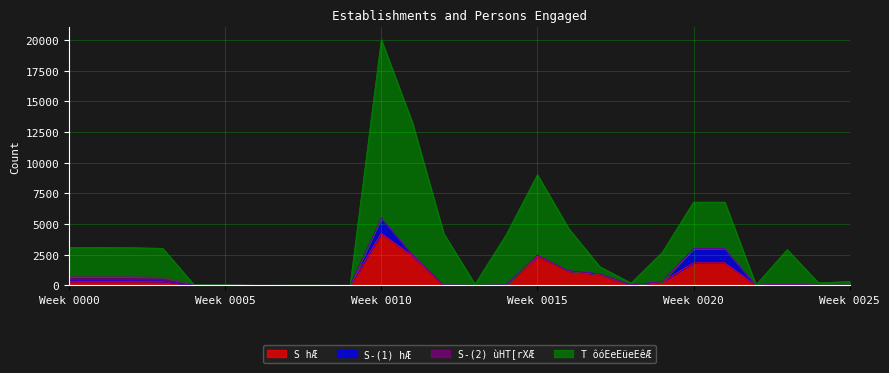

How many values in the S hÆ series exceed 88?

12